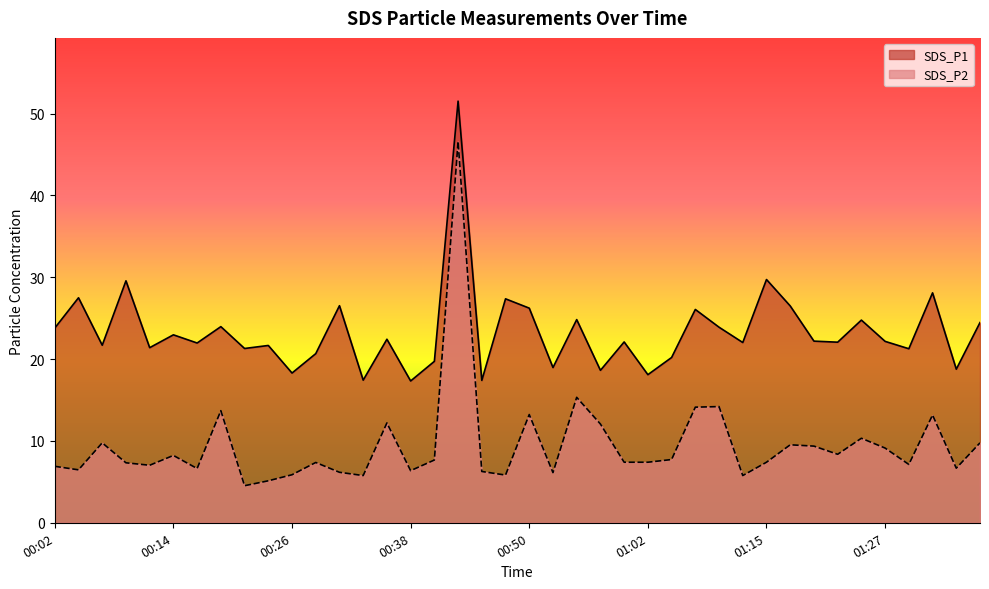

What are all the series names shown in the legend?

SDS_P1, SDS_P2